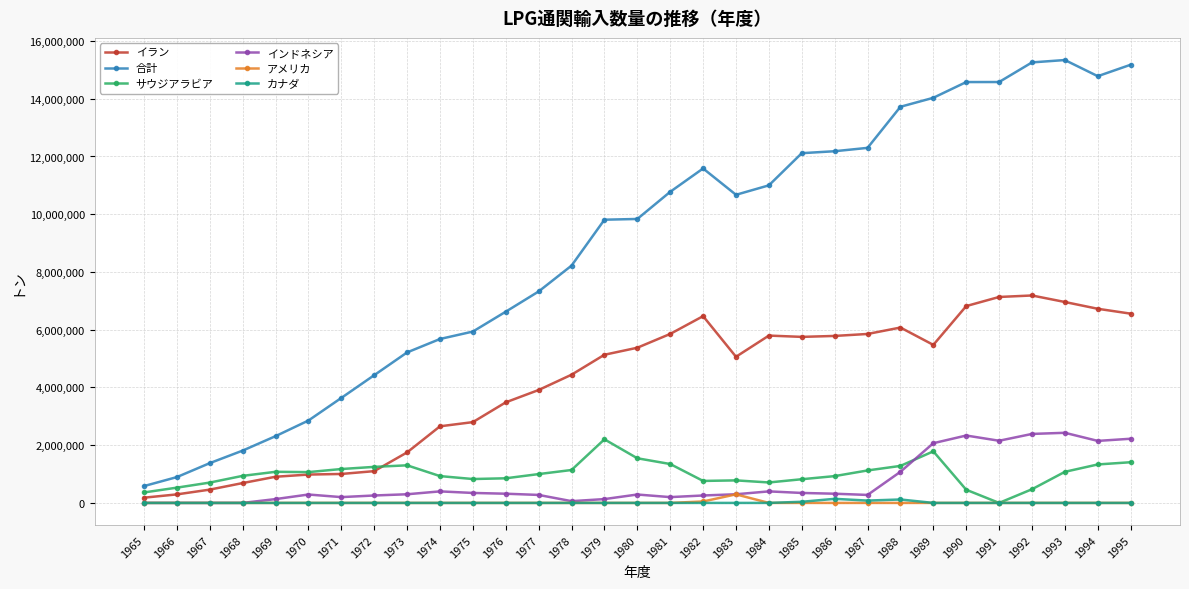

How many values in サウジアラビア are above zero?

30